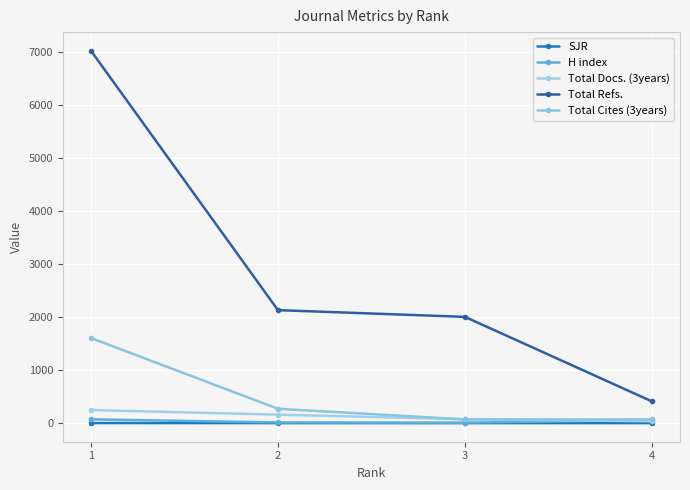

How many data points does each series have?

4